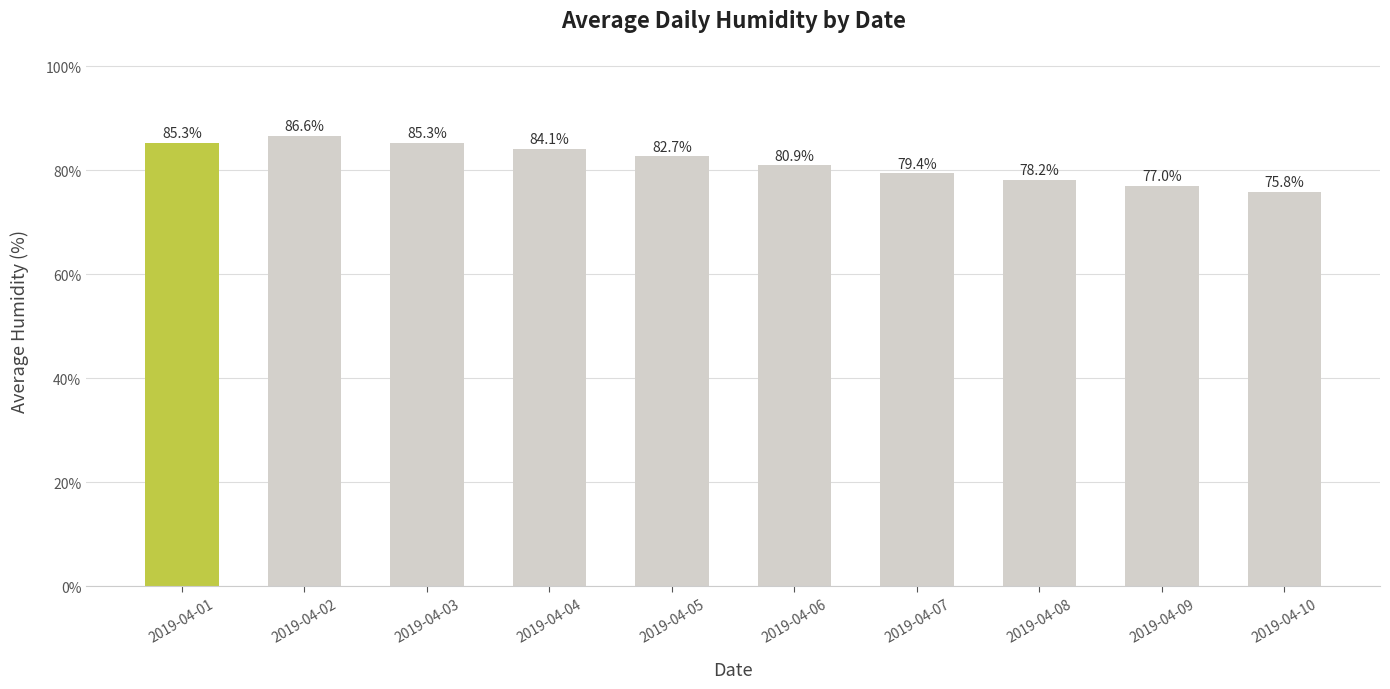

Are the bars grouped side by side (vs. stacked)?

No